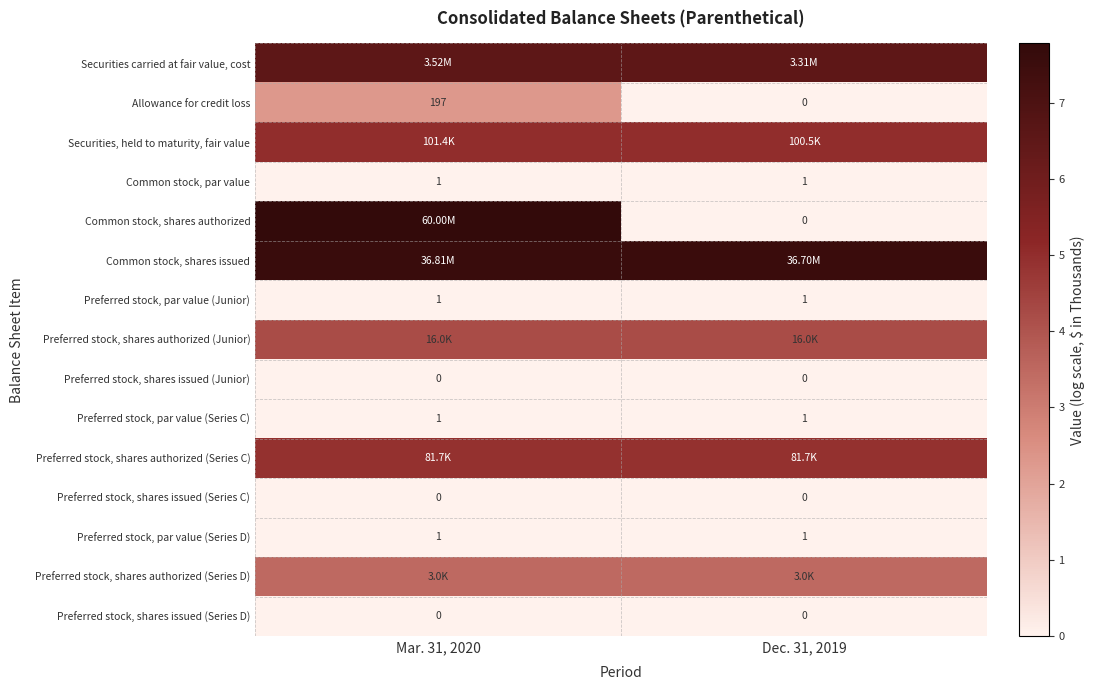

Is the value of Allowance for credit loss at Dec. 31, 2019 greater than the value of Preferred stock, par value (Series C) at Dec. 31, 2019?

No